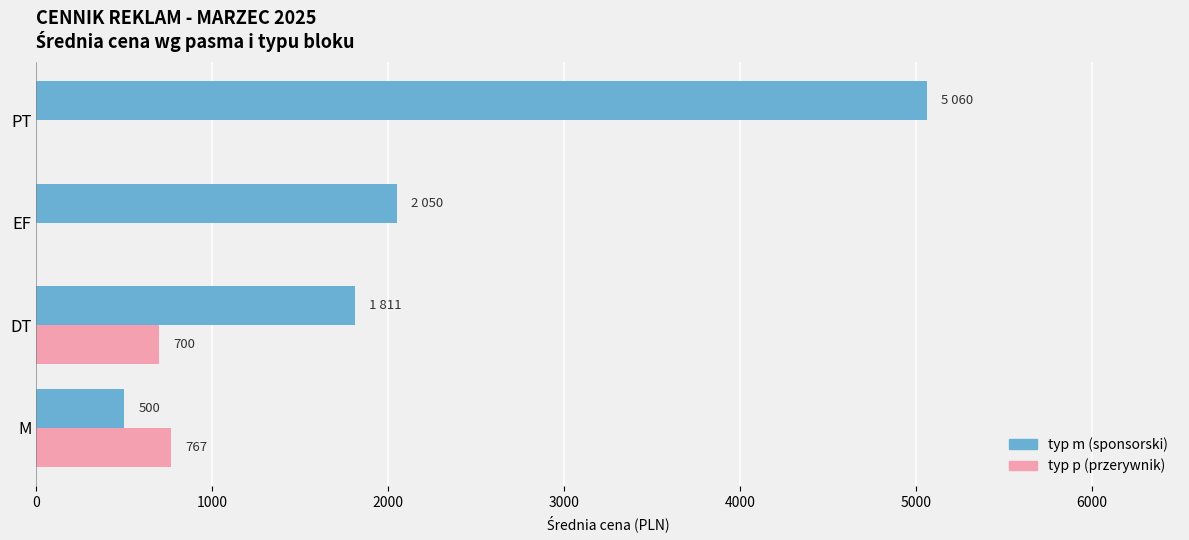

Which label corresponds to the largest value in the chart?

PT